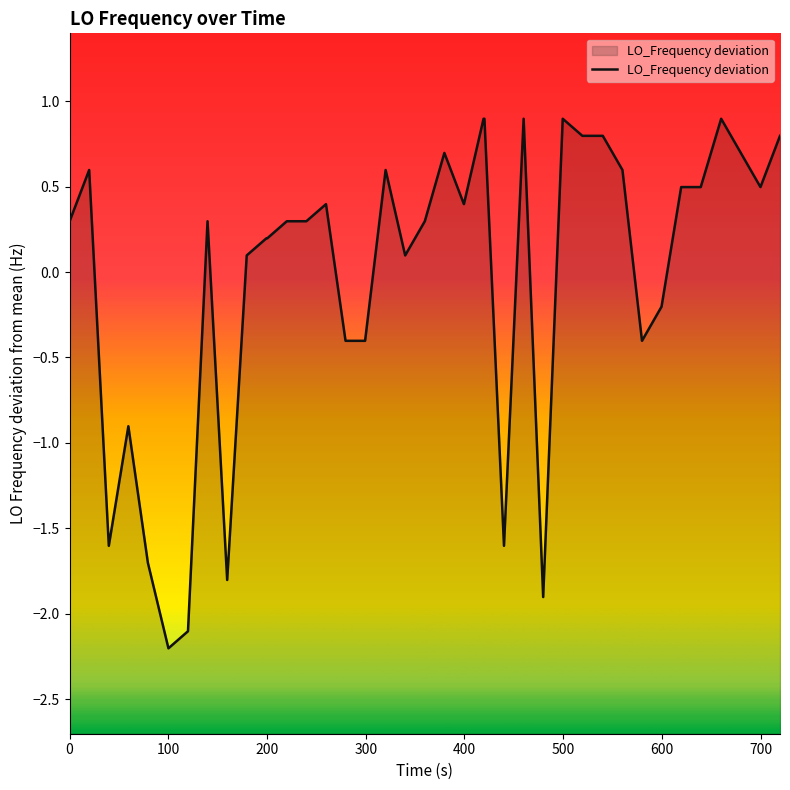

What is the maximum value shown in the chart?

0.9